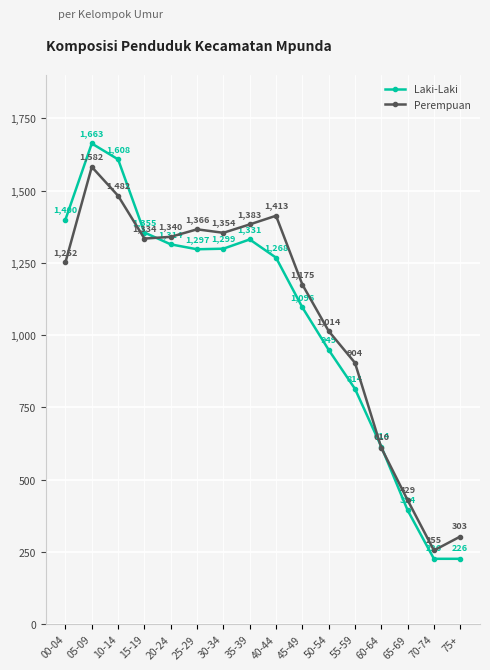

How many values in the Laki-Laki series are below 1297?

8